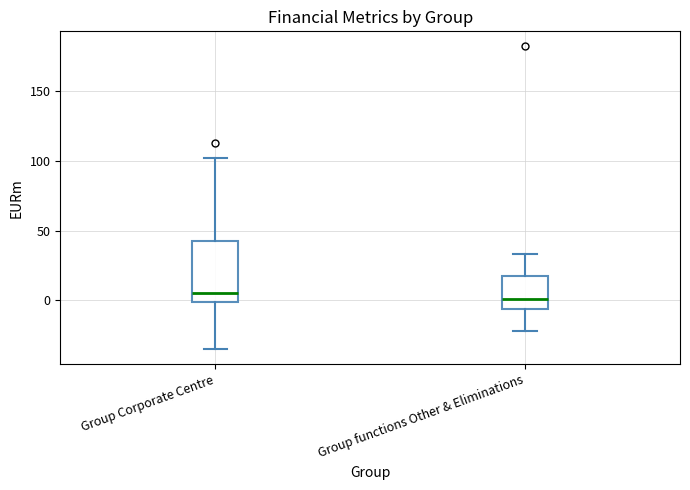

Reading left to right, transcribe this box plot: for each box, give where its median line is, the range the box spans, and where its two whiskers end, as read against the y-axis. The values are not printed on the chart, so give them approximately, as read against the axis.

Group Corporate Centre: median 5, box 0 to 45, whiskers -35 to 100
Group functions Other & Eliminations: median 0, box -5 to 20, whiskers -20 to 35